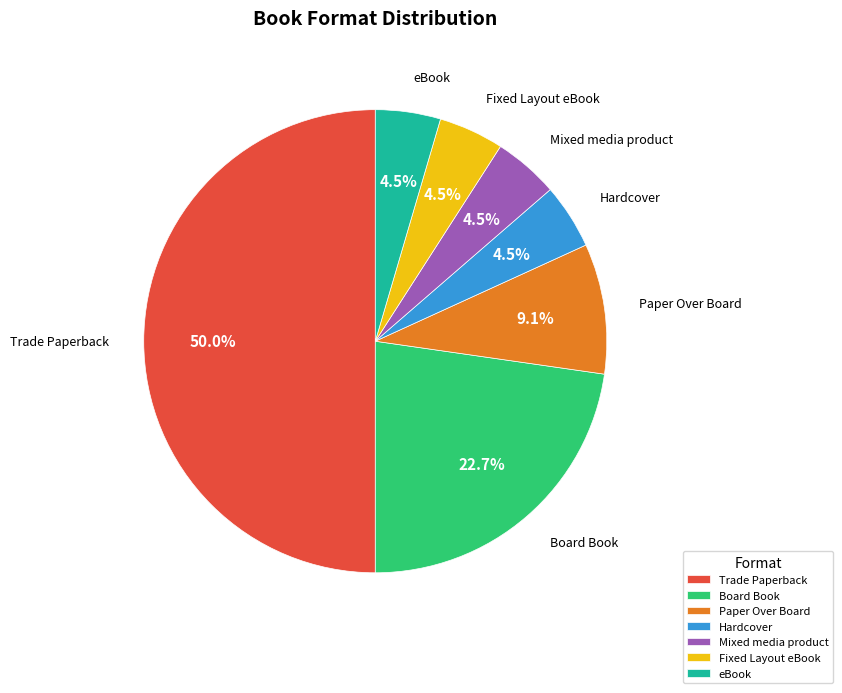

Which category has the biggest portion of the pie?

Trade Paperback